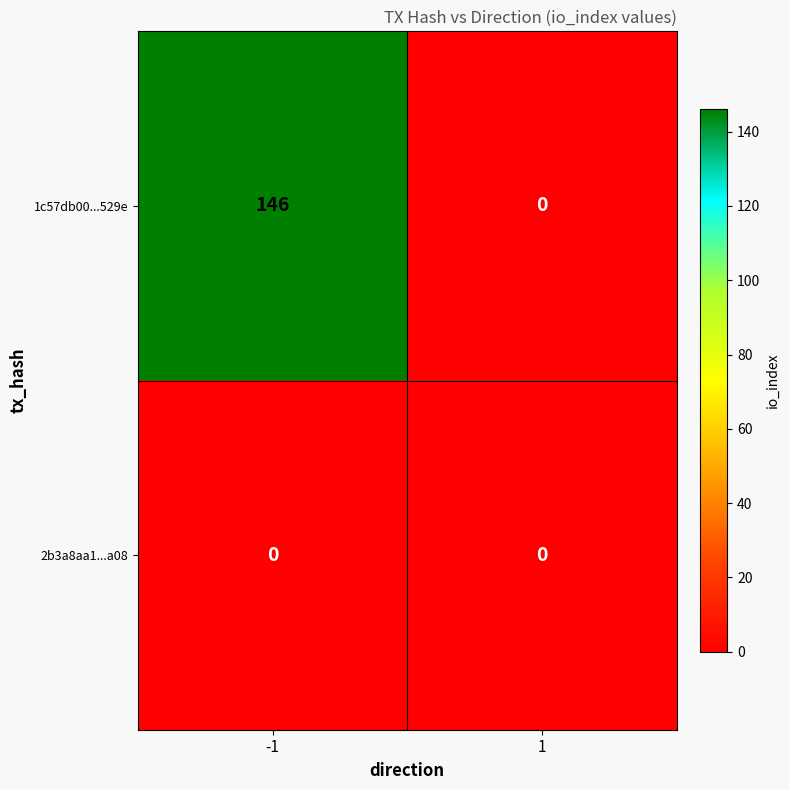

What is the greatest value displayed?

146